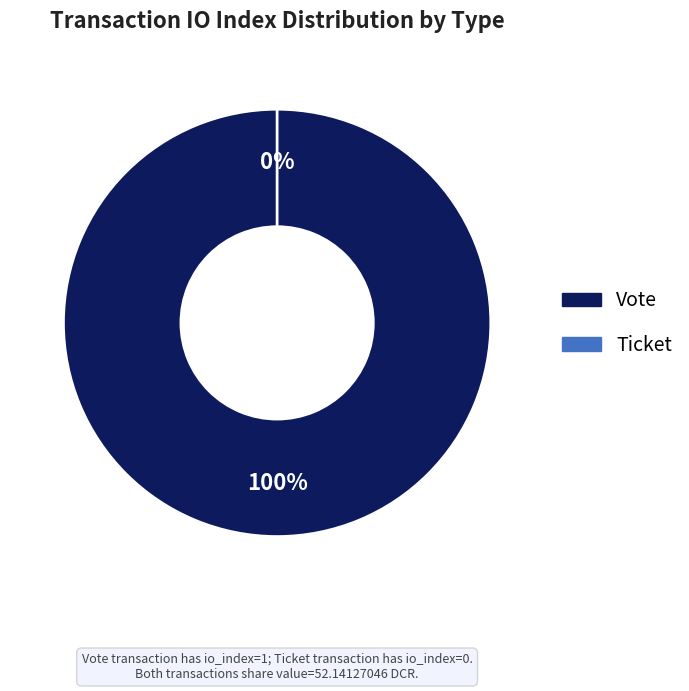

Between Ticket and Vote, which is larger?

Vote